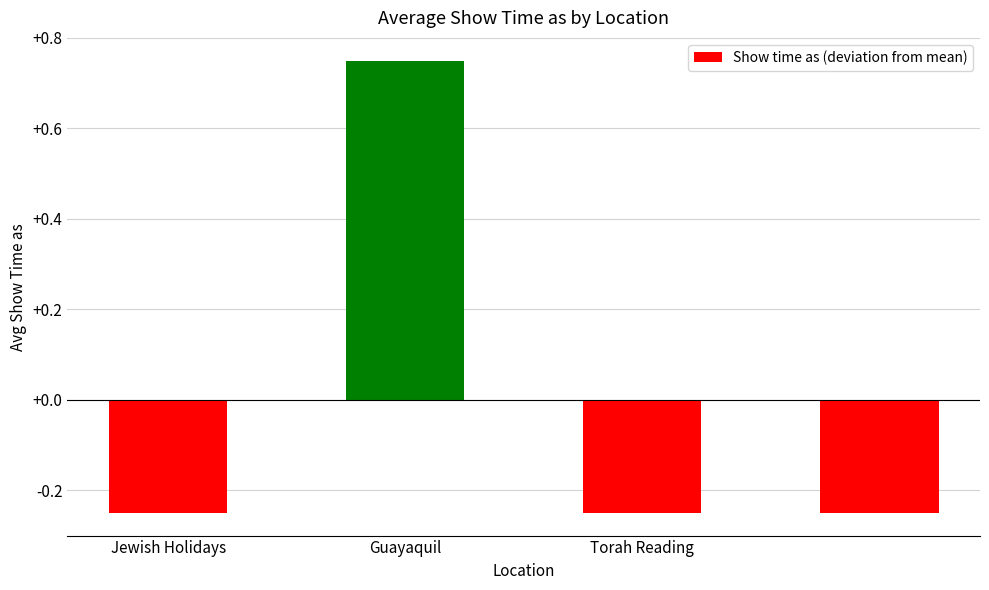

Reading left to right, what are all the values shown in this chart?

-0.2	0.8	-0.2	-0.2